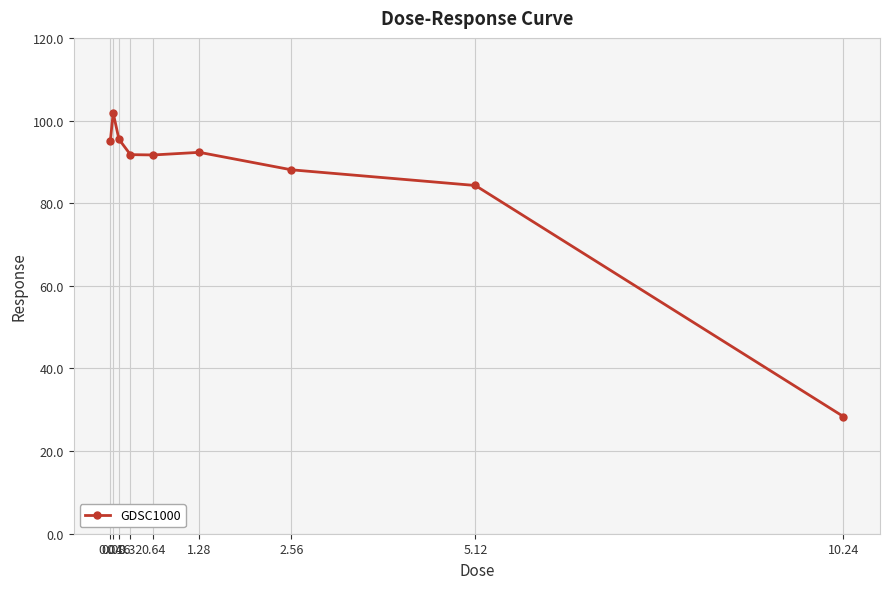

At which category does the data reach its first local peak?

0.08